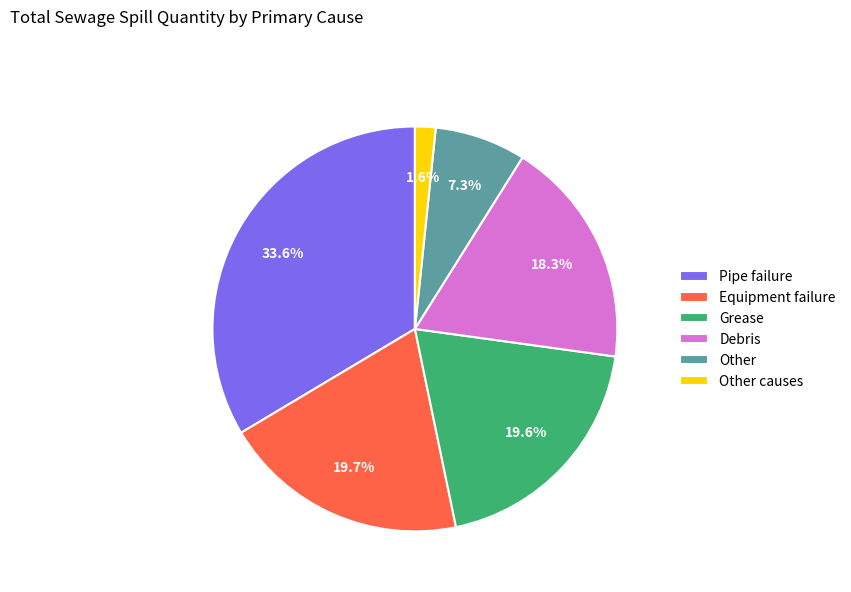

Is there a majority slice in this chart?

No